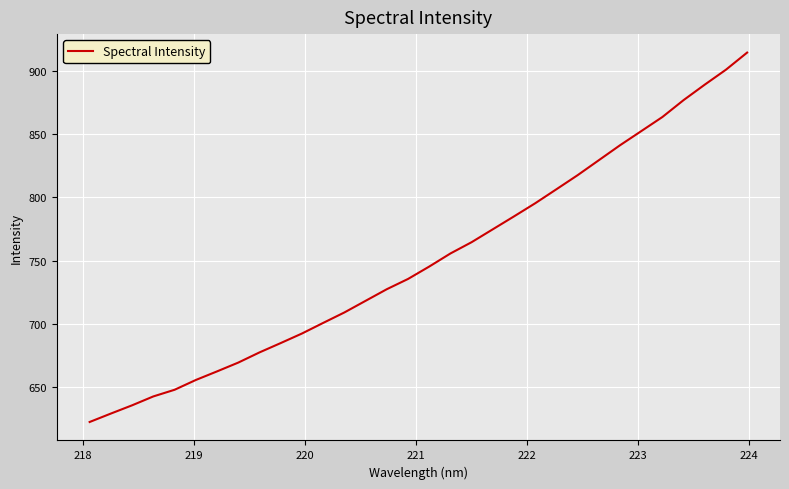

What is the difference between the maximum and minimum values?

292.1